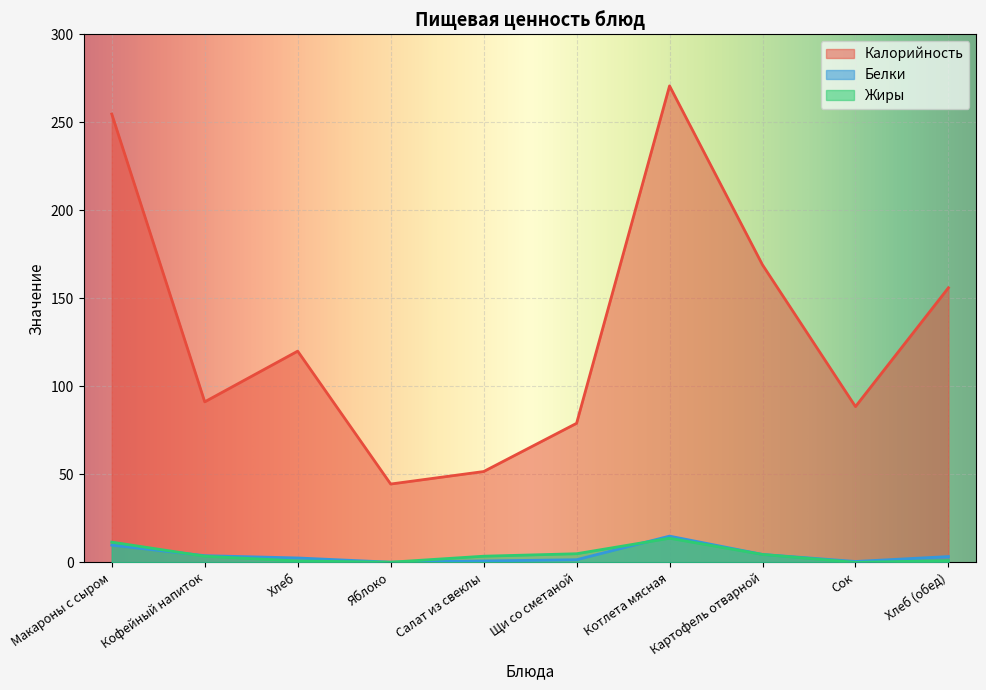

At which category does Белки reach its first local peak?

Котлета мясная